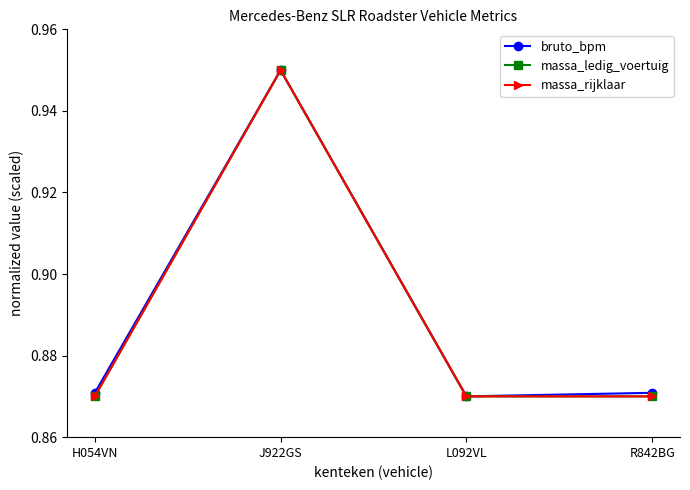

Which series has the largest total across all categories?

bruto_bpm